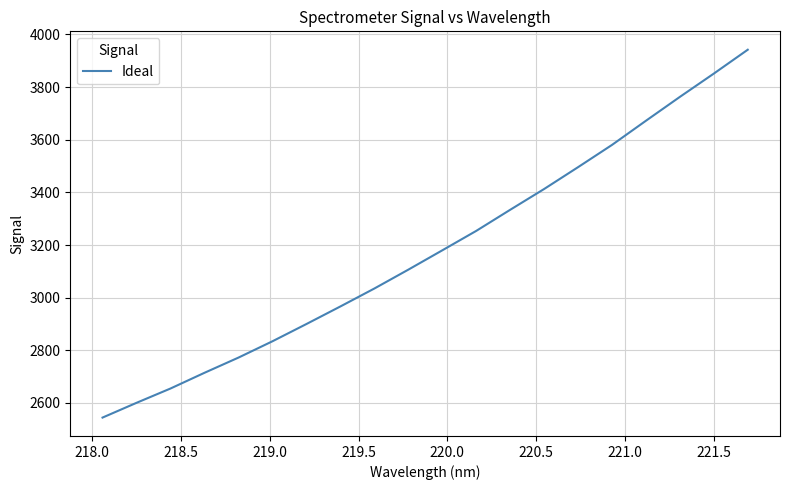

What is the difference between the maximum and minimum values?

1397.7